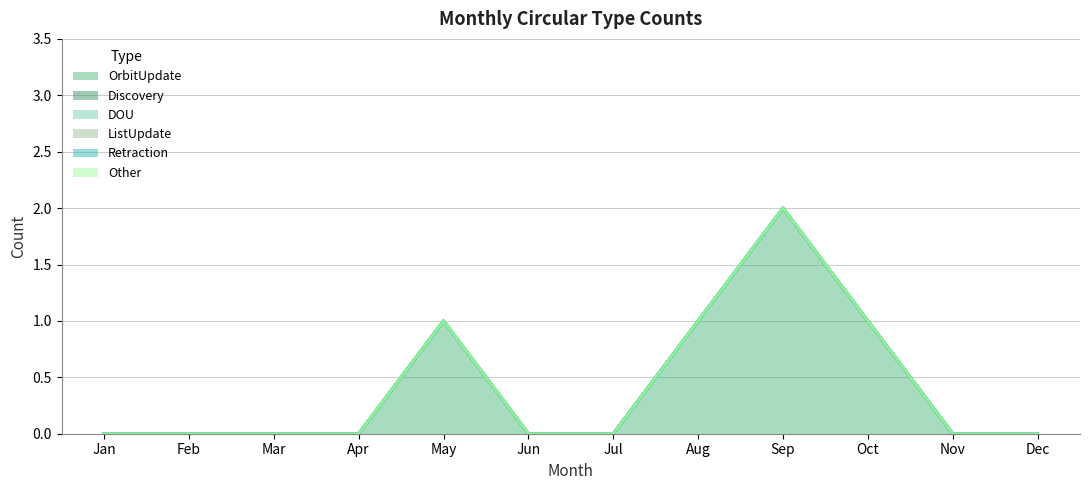

True or false: Other and OrbitUpdate cross at least once.

False